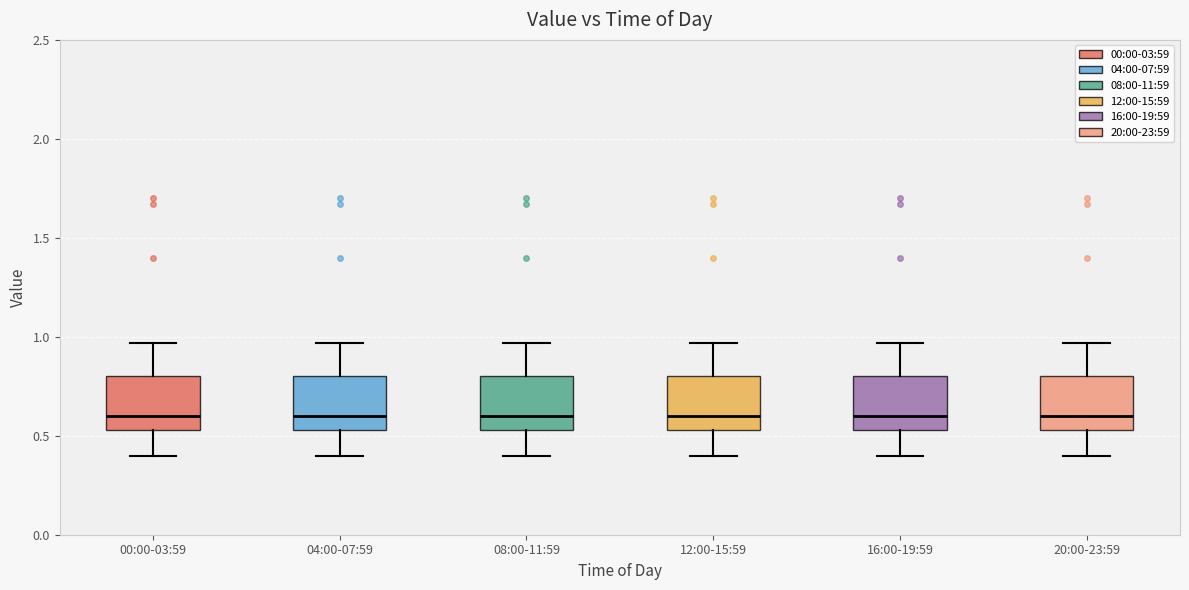

Where does the upper whisker of the box for 12:00-15:59 end on the y-axis? The values are not printed on the chart, so give them approximately, as read against the axis.

0.95